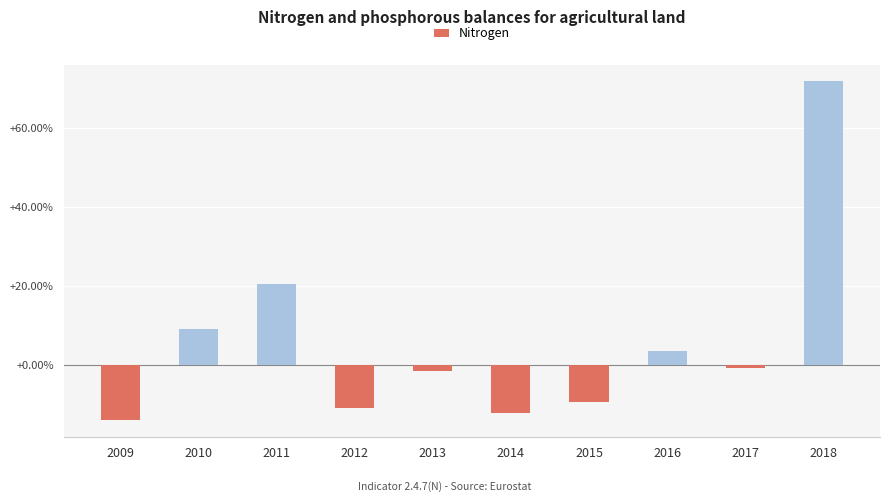

The chart shows a value of -12.3 at 2014. True or false?

True